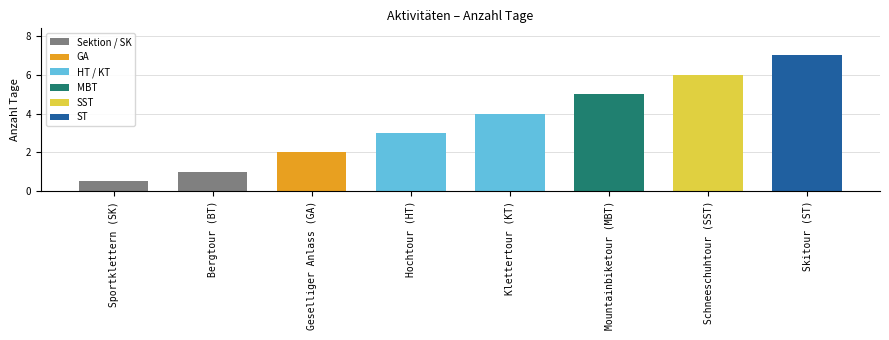

What is the average value?

3.6